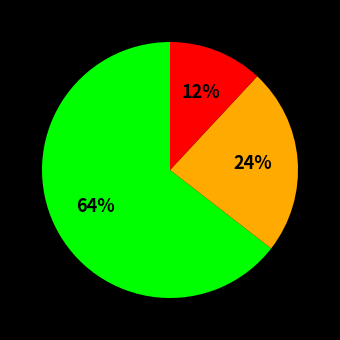

To the nearest percent, what is the average slice percentage?

33%